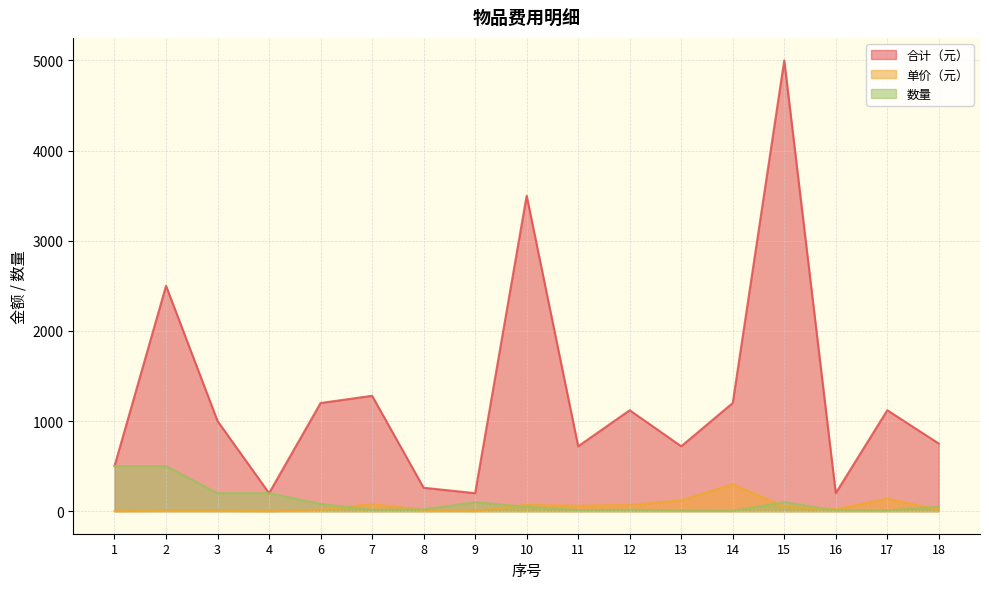

Is it true that 数量 equals 21 at 12?

False